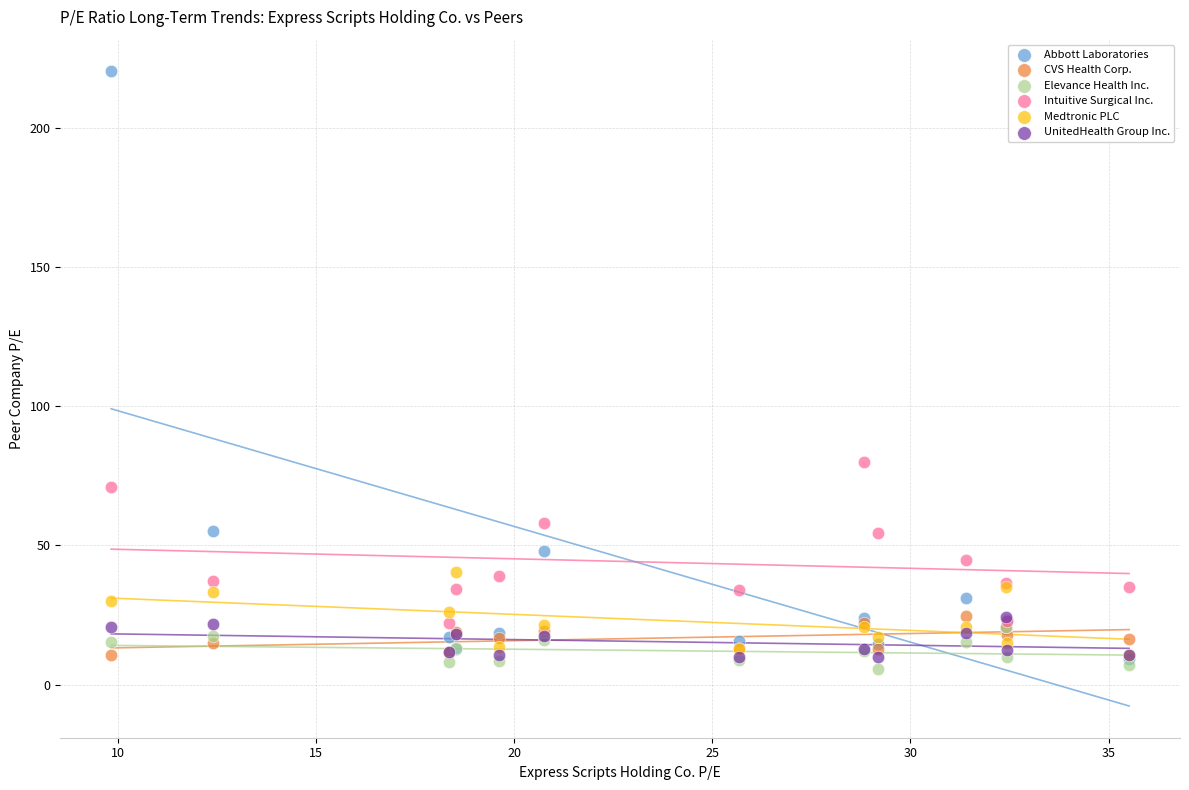

Across all series, what Y value is closest to 112?

79.9